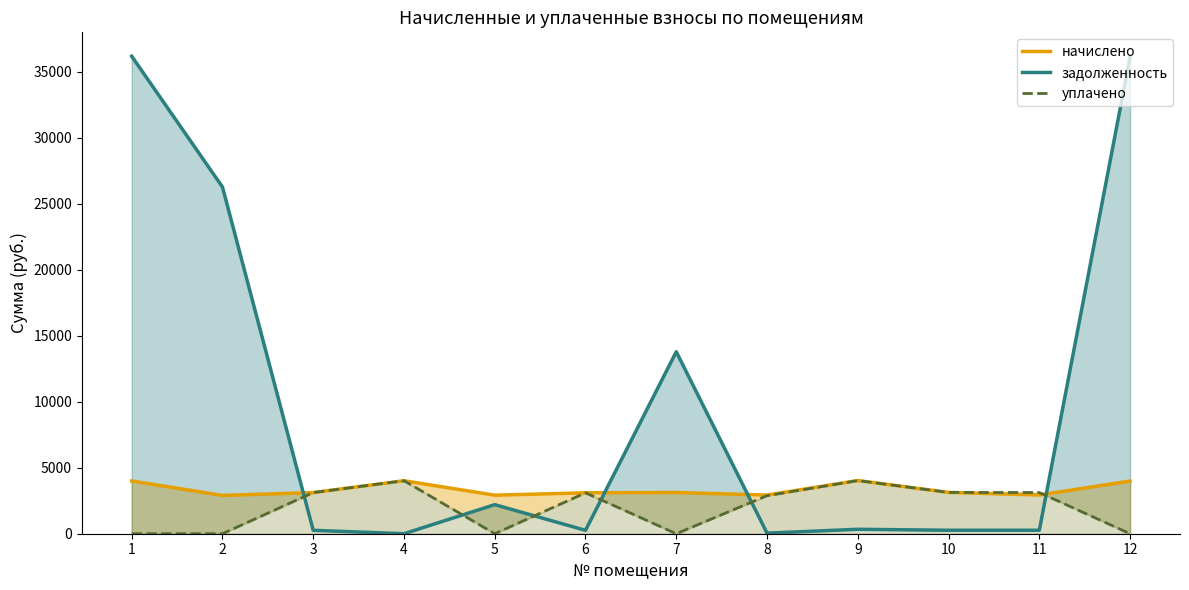

At which label is уплачено closest to 2012?

8